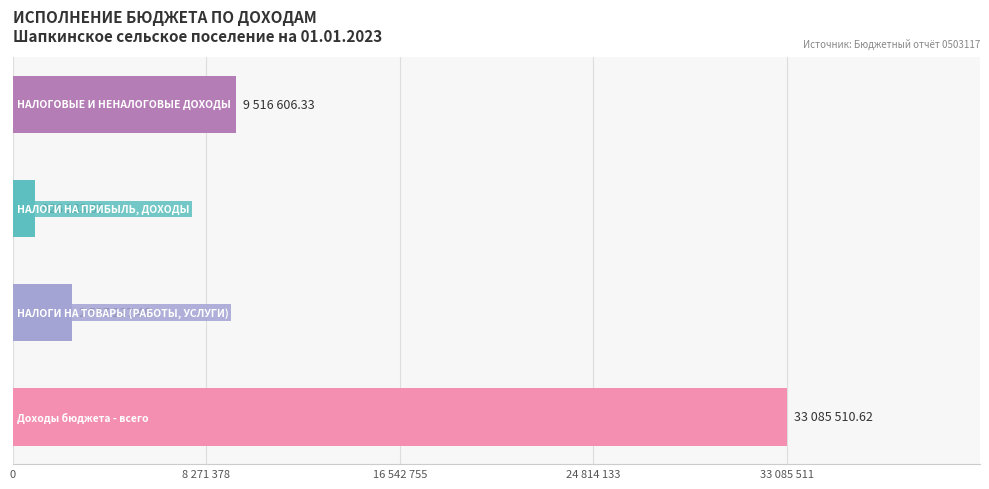

Does the chart contain any negative values?

No